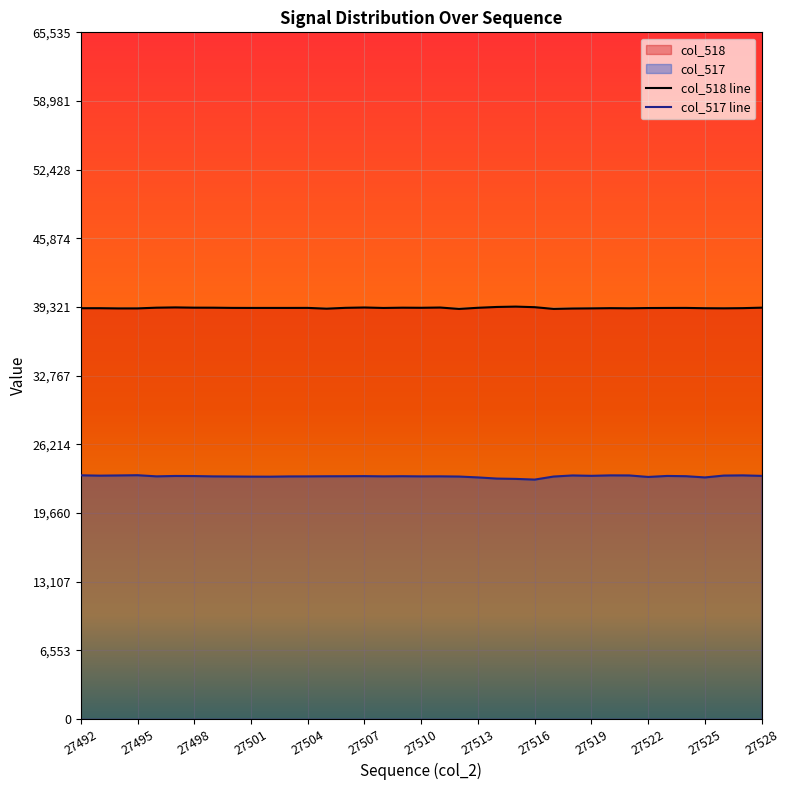

True or false: col_517 line and col_518 line cross at least once.

False